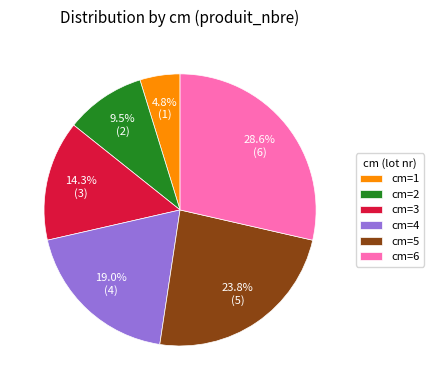

Is there a majority slice in this chart?

No